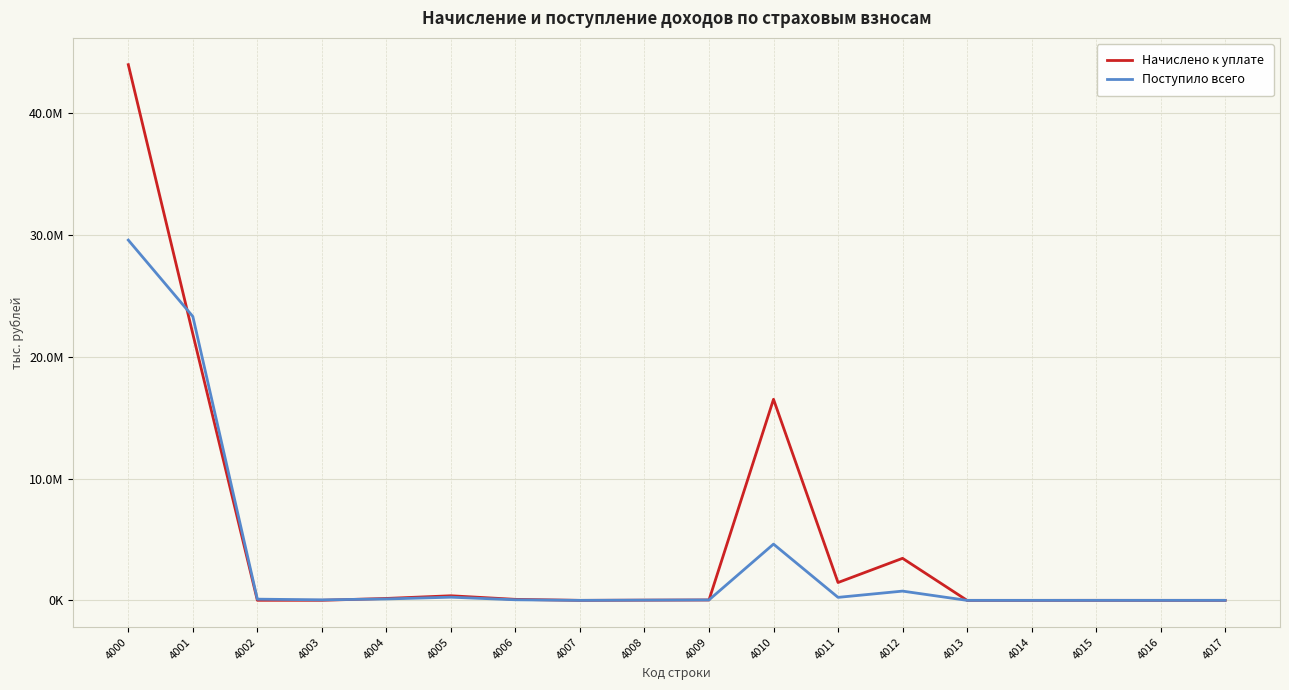

List the labels in order of Начислено к уплате value, smallest first.

4007, 4013, 4014, 4016, 4017, 4015, 4003, 4002, 4008, 4009, 4006, 4004, 4005, 4011, 4012, 4010, 4001, 4000